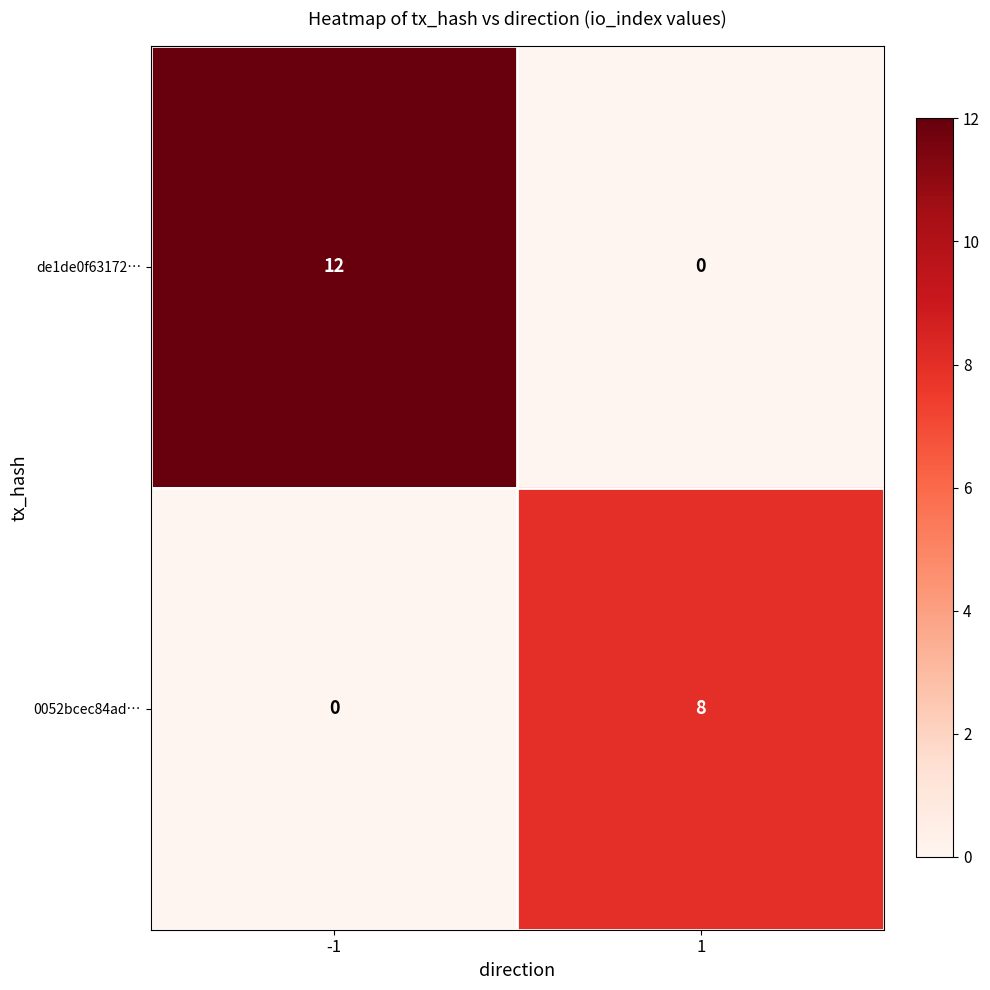

Is it true that de1de0f63172… equals 0 at 1?

True